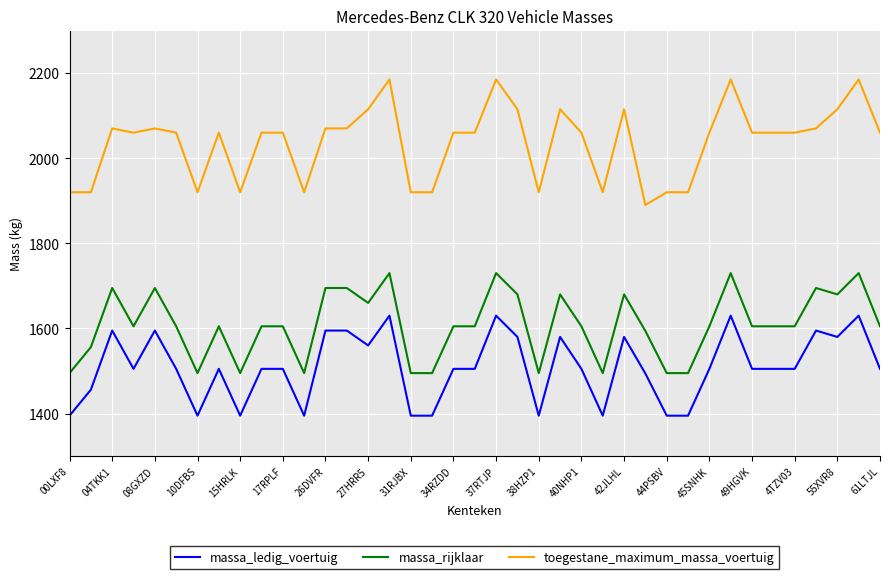

What is the difference between the maximum and minimum values in the massa_ledig_voertuig series?

235